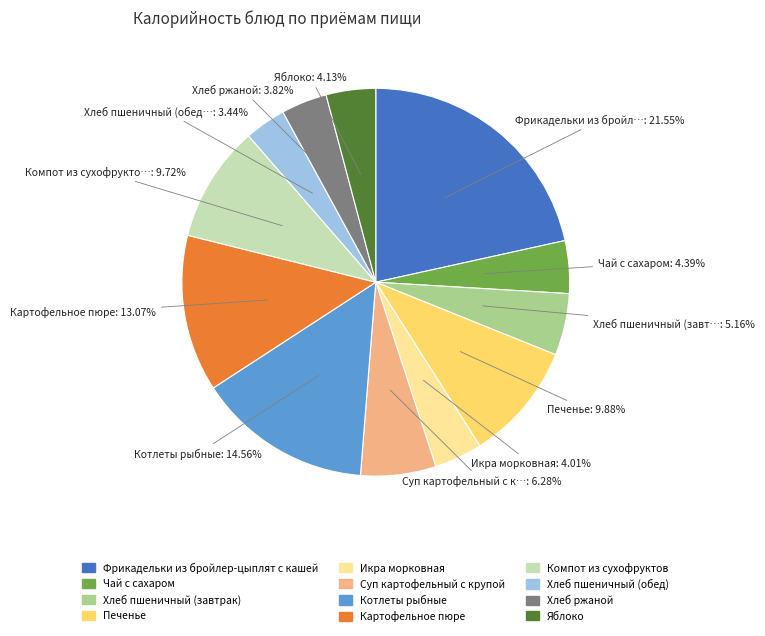

Which has a higher value, Хлеб пшеничный (завтрак) or Картофельное пюре?

Картофельное пюре